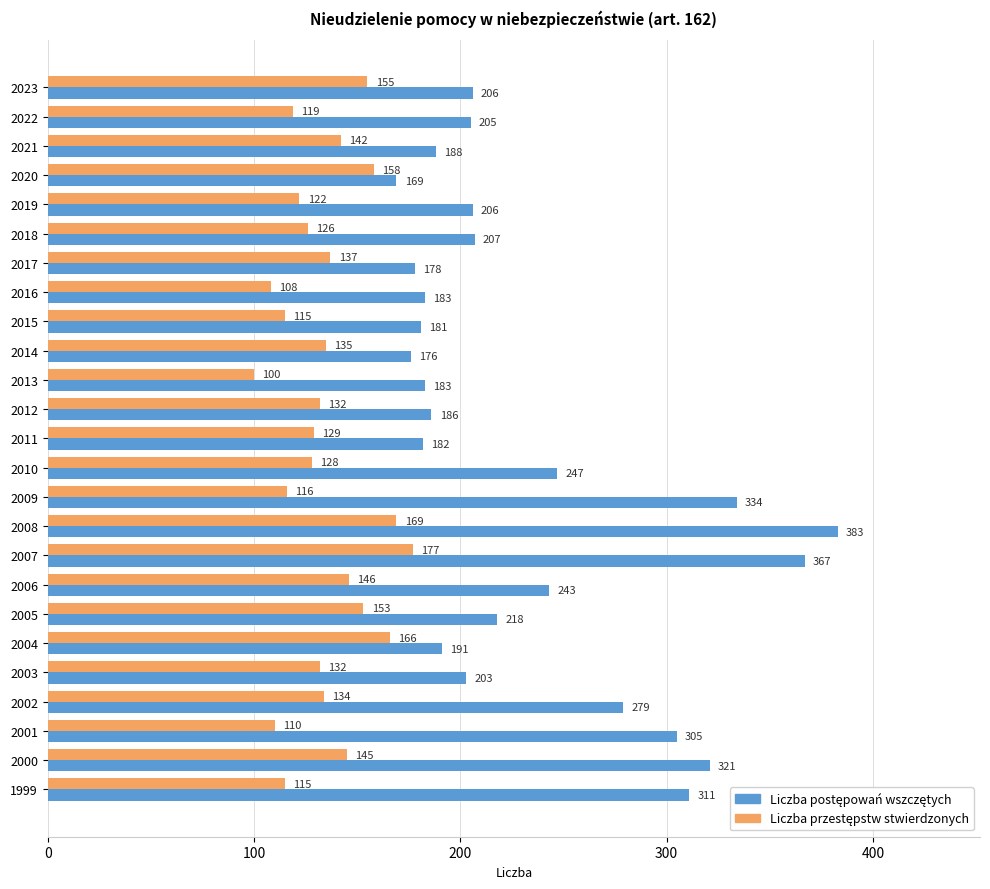

How many data points does each series have?

25